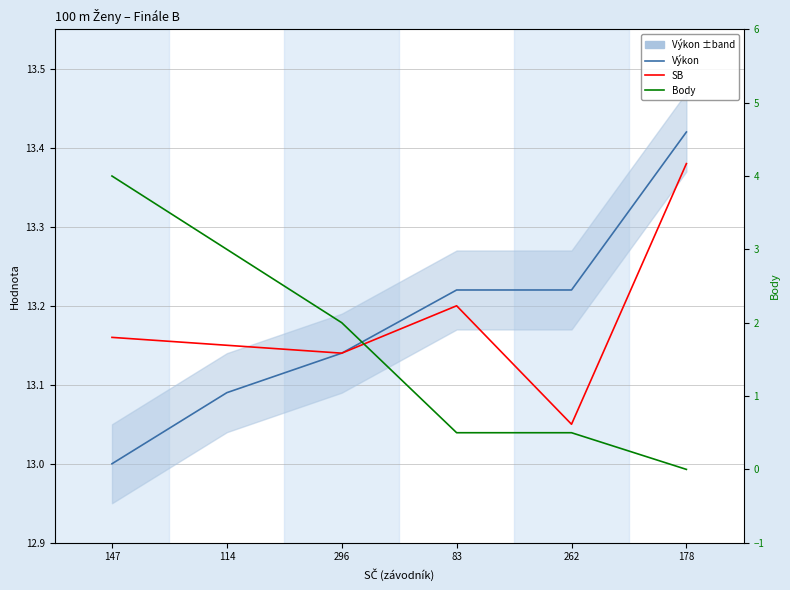

What are all the series names shown in the legend?

Výkon, SB, Body